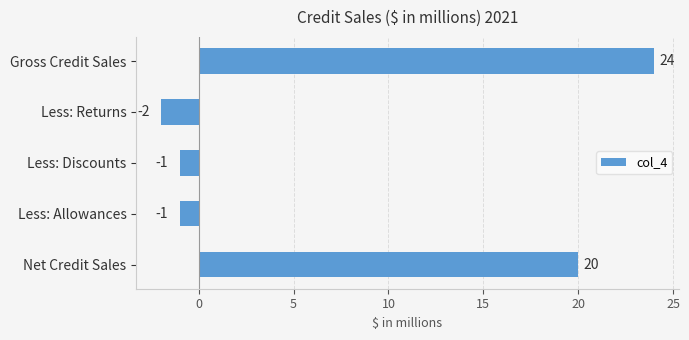

Where is the data nearest to the value 11?

Net Credit Sales